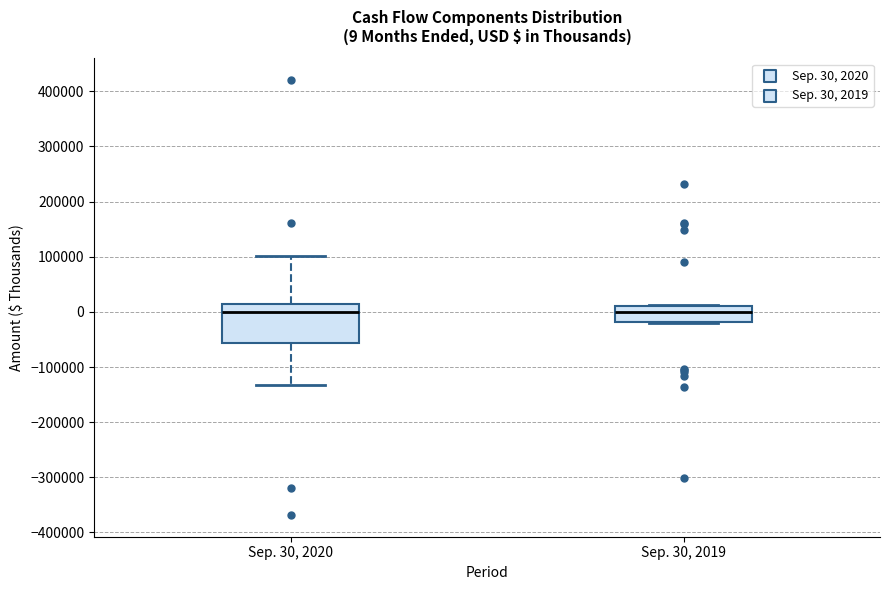

Comparing the boxes themselves (not the whiskers), which one is the tallest?

Sep. 30, 2020